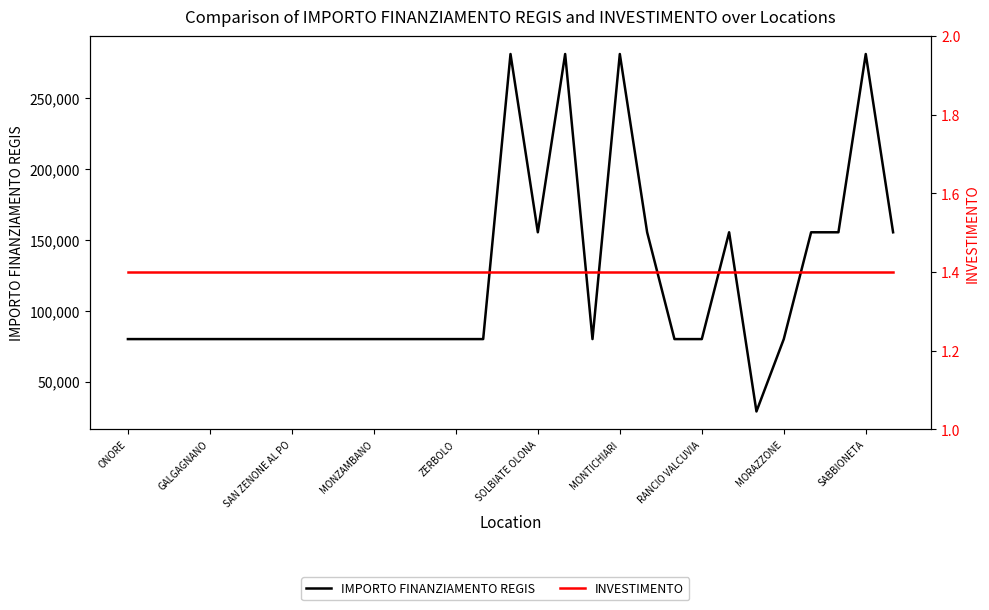

What is the difference between the highest and lowest values at SOLBIATE OLONA?

155232.6